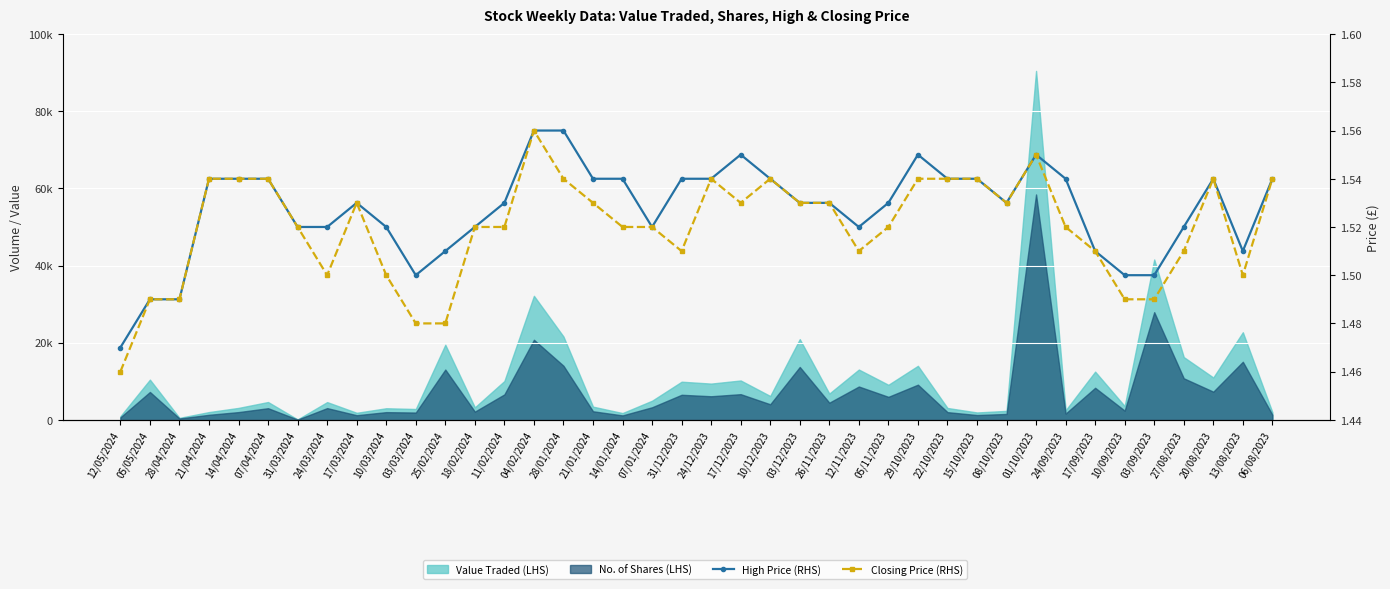

What is the value of the Closing Price (RHS) point at the 11th from the left?

1.5